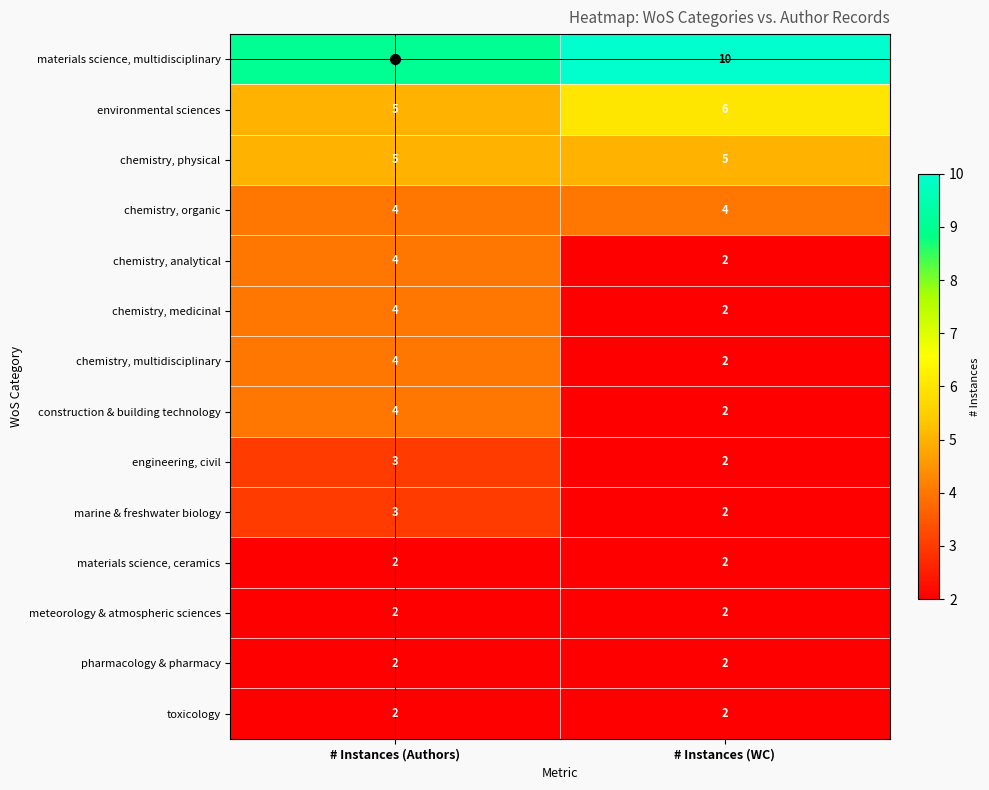

What is the difference between the highest and lowest values at # Instances (WC)?

8